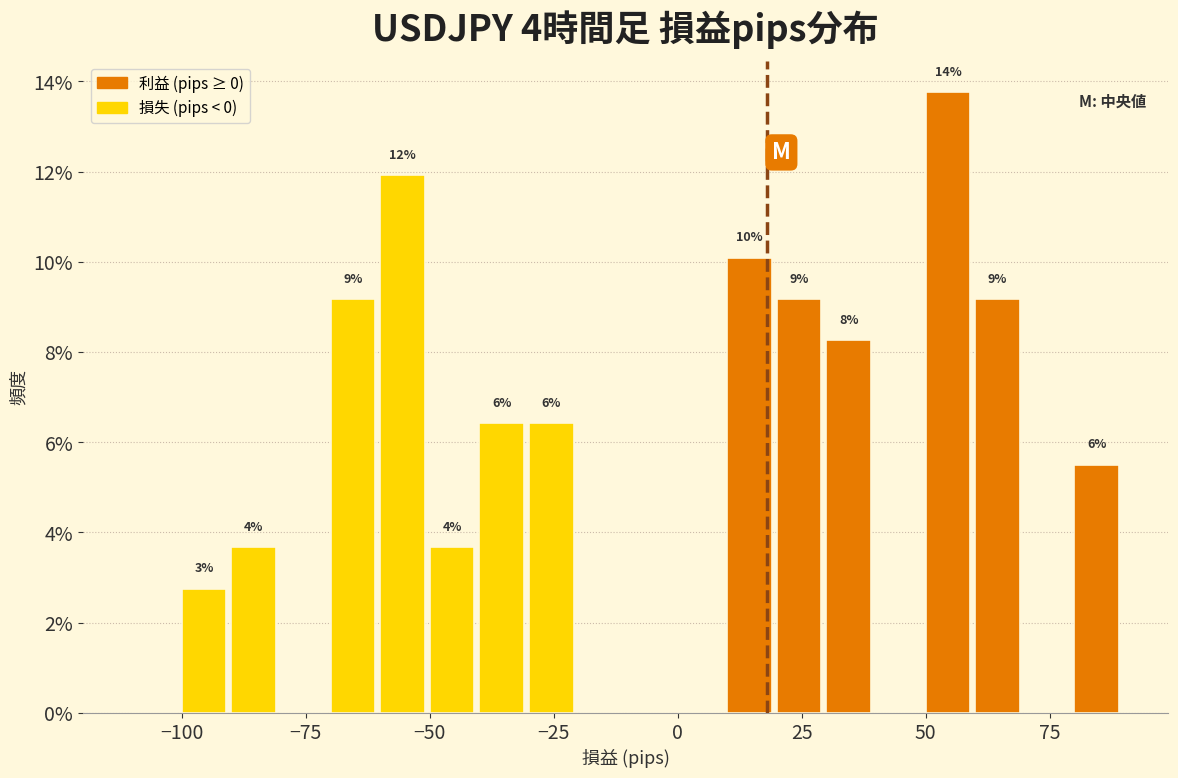

Around what value on the x-axis is the tallest bar? Give the approximate position of its centre, as read against the axis.

55